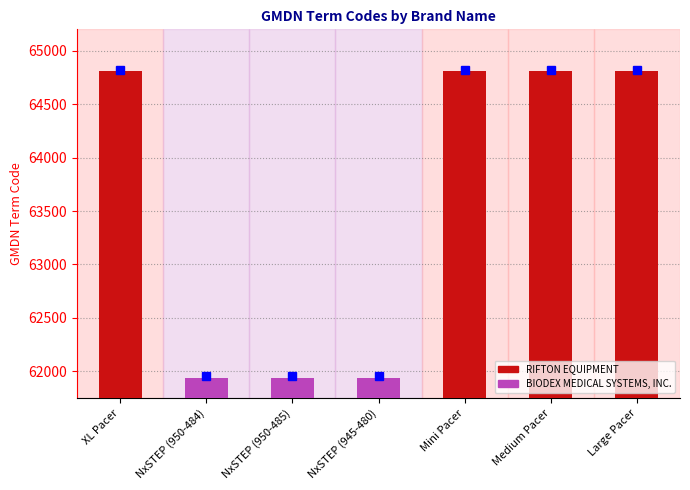

Rank the categories by value from highest to lowest.

XL Pacer, Mini Pacer, Medium Pacer, Large Pacer, NxSTEP (950-484), NxSTEP (950-485), NxSTEP (945-480)